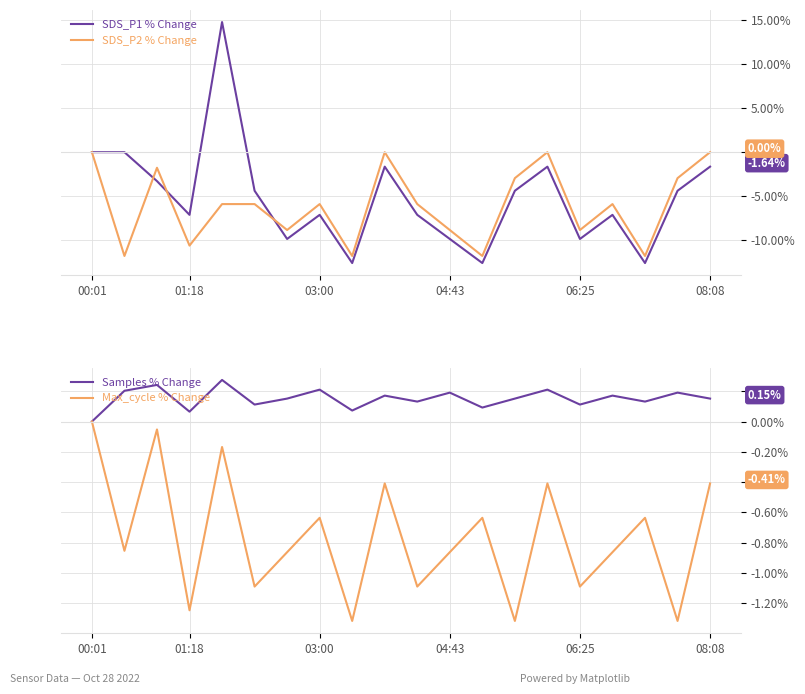

Where is Samples % Change nearest to the value 0?

00:01